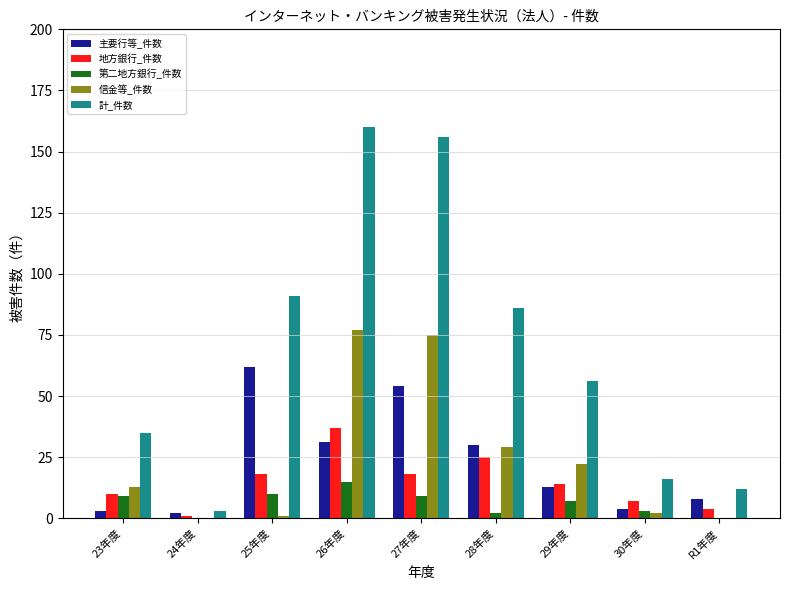

Which series changed the most between 24年度 and 29年度?

計_件数